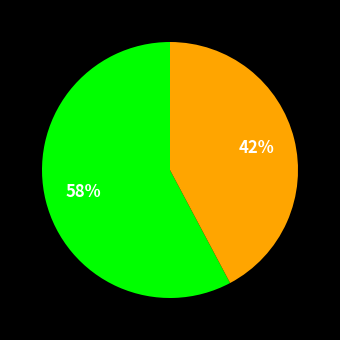

To the nearest percent, what is the average slice percentage?

50%